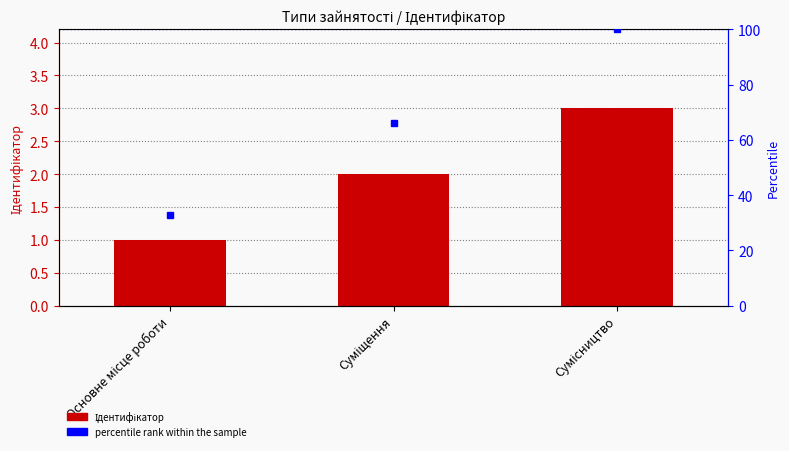

Which label corresponds to the largest value in the chart?

Сумісництво